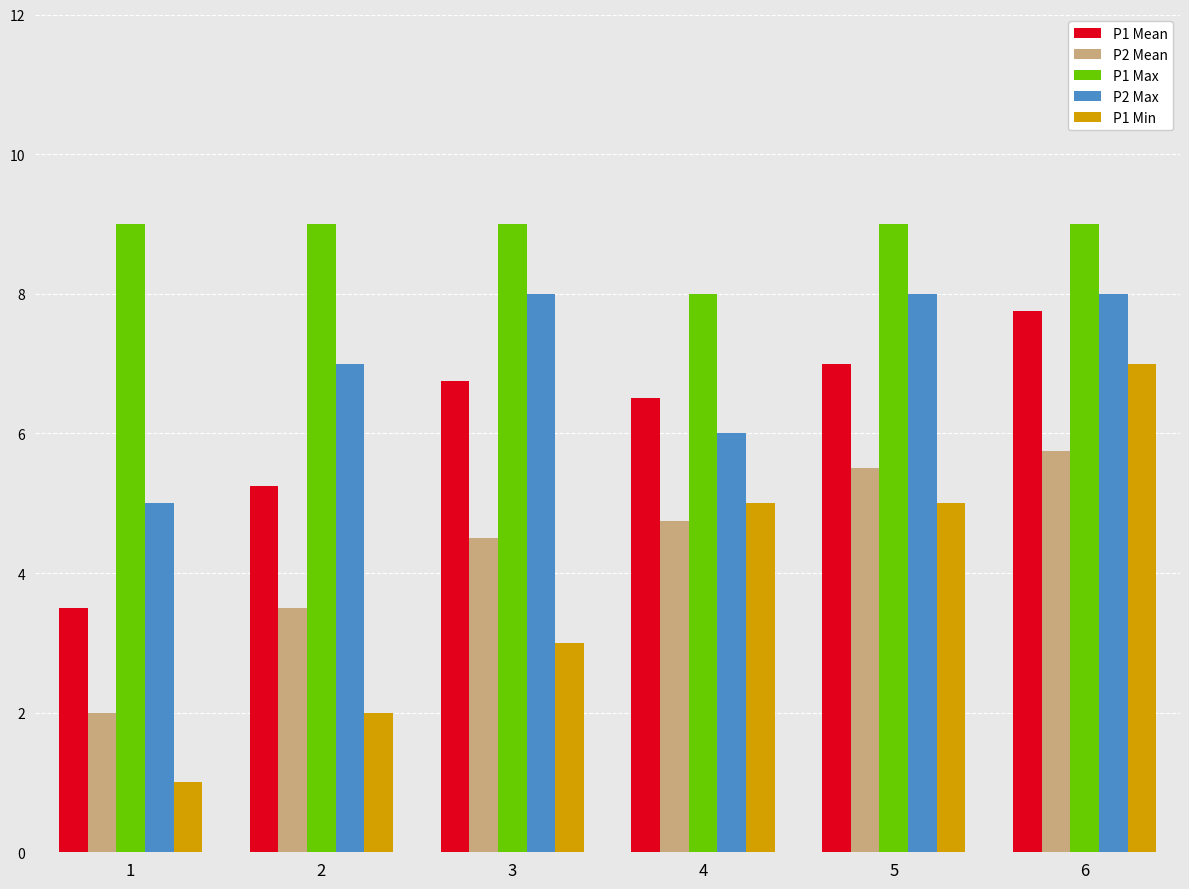

What are all the series names shown in the legend?

P1 Mean, P2 Mean, P1 Max, P2 Max, P1 Min